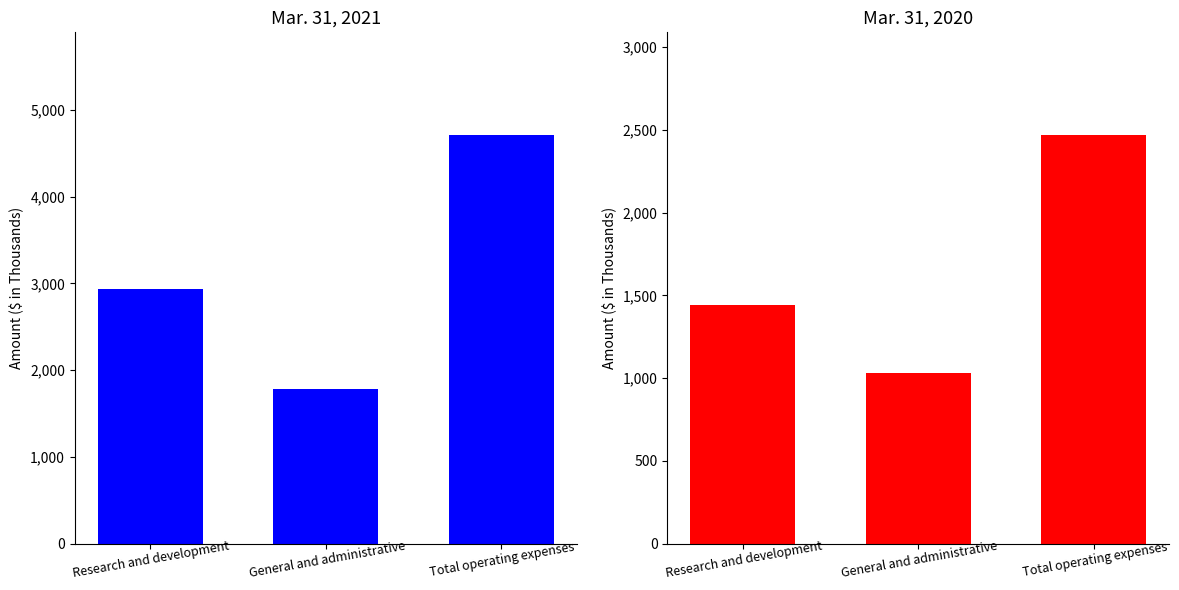

What is the average value of the Mar. 31, 2020 series?

1647